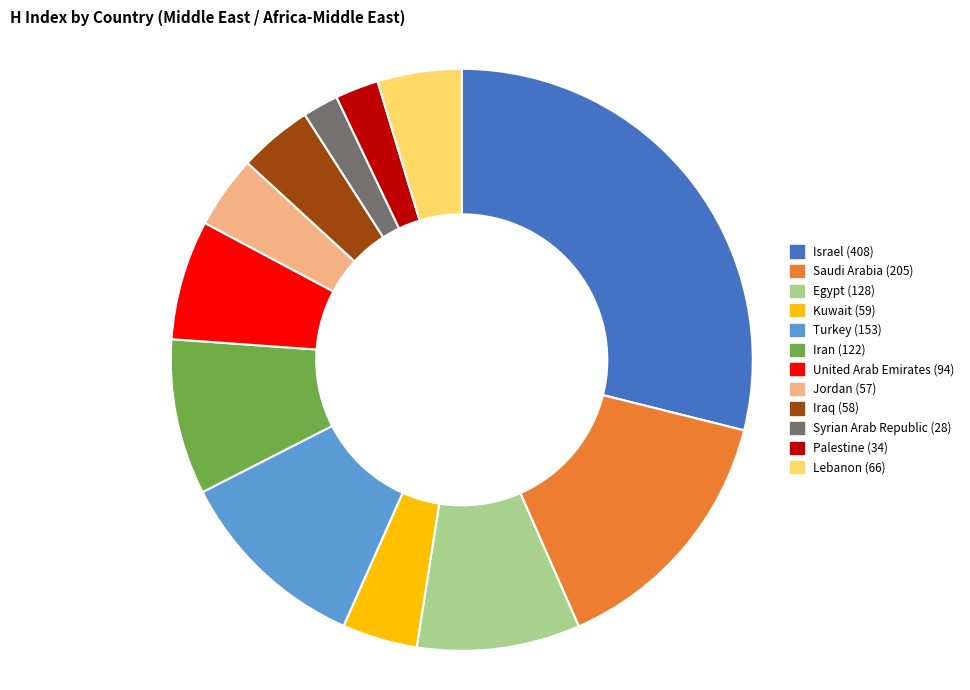

True or false: Iran accounts for 2% of the total.

False